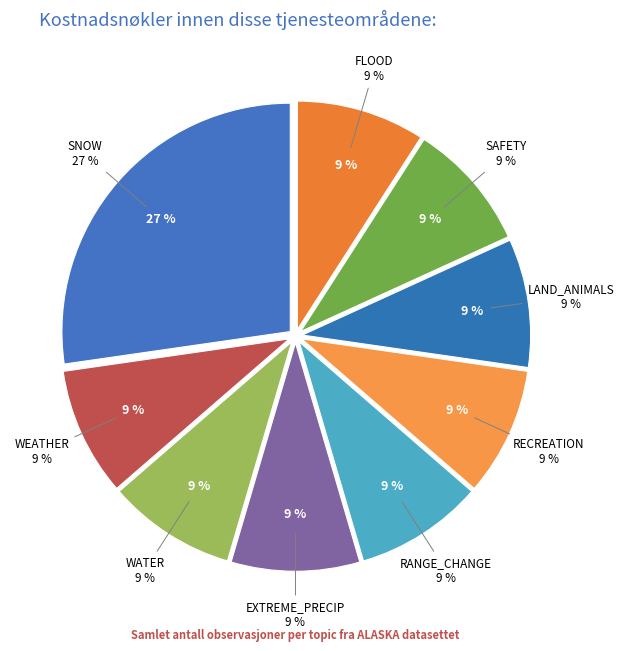

Rank the categories by value from lowest to highest.

WEATHER, WATER, EXTREME_PRECIP, RANGE_CHANGE, RECREATION, LAND_ANIMALS, SAFETY, FLOOD, SNOW